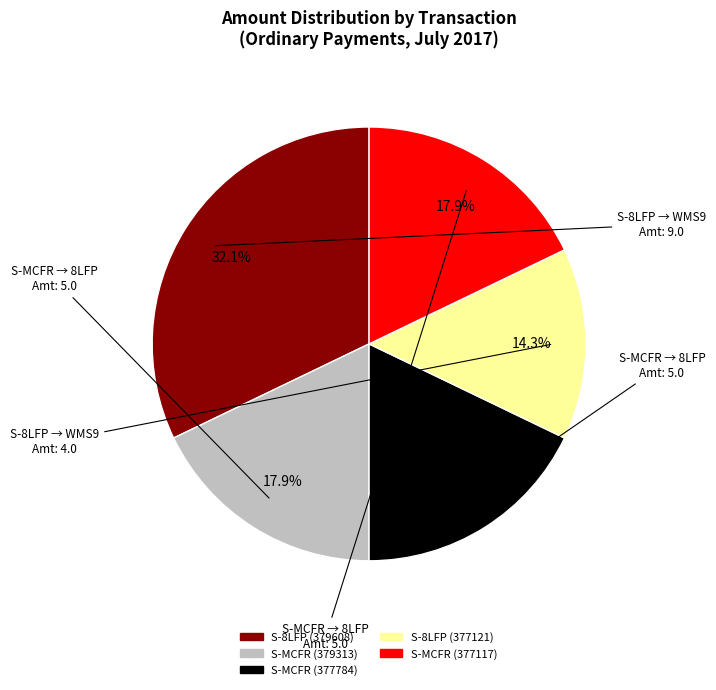

What percentage is the S-MCFR (377117) slice, to the nearest percent?

18%